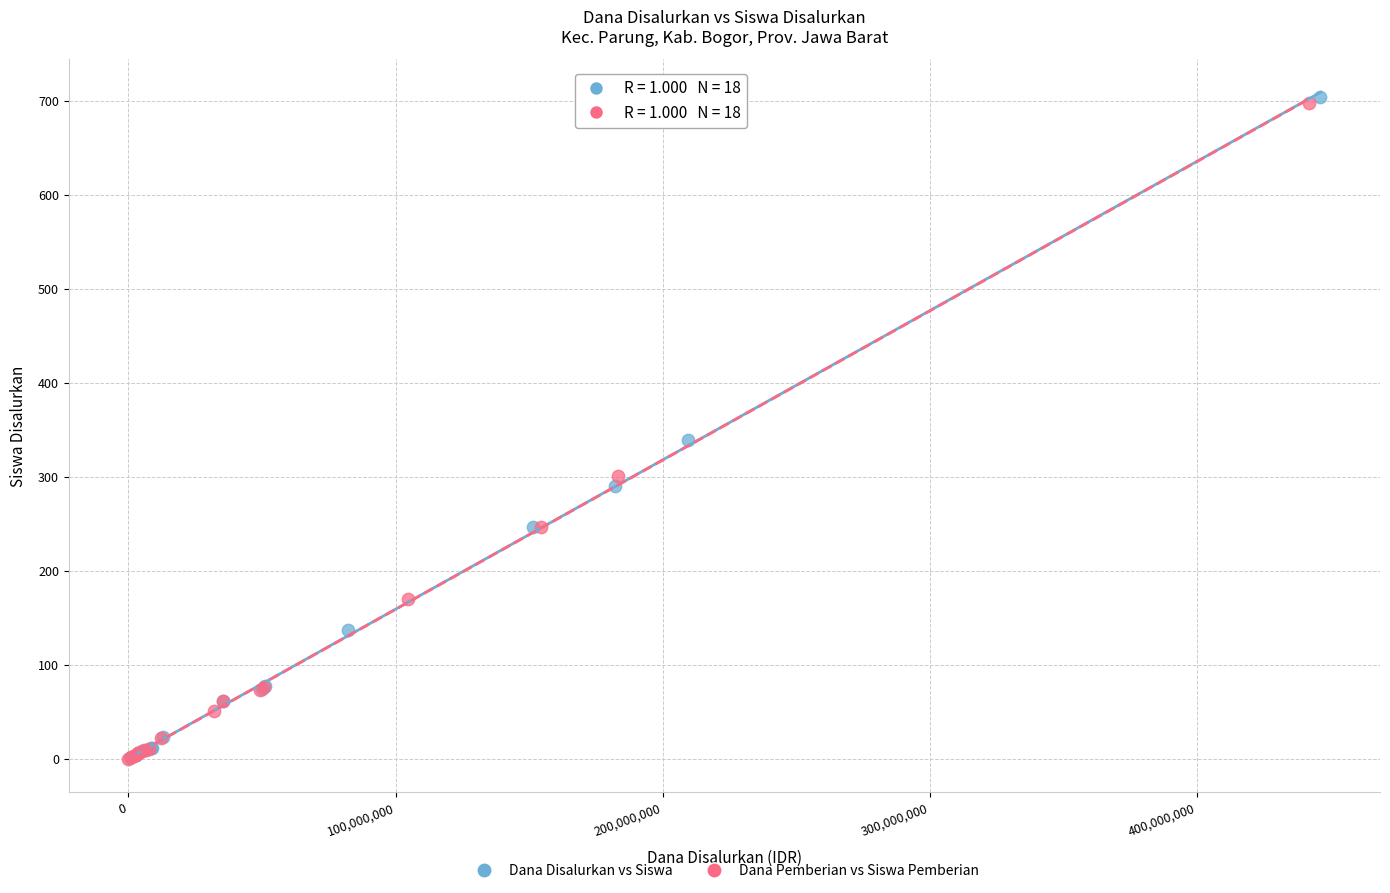

Which series has the largest Y range (max minus min)?

Dana Disalurkan vs Siswa